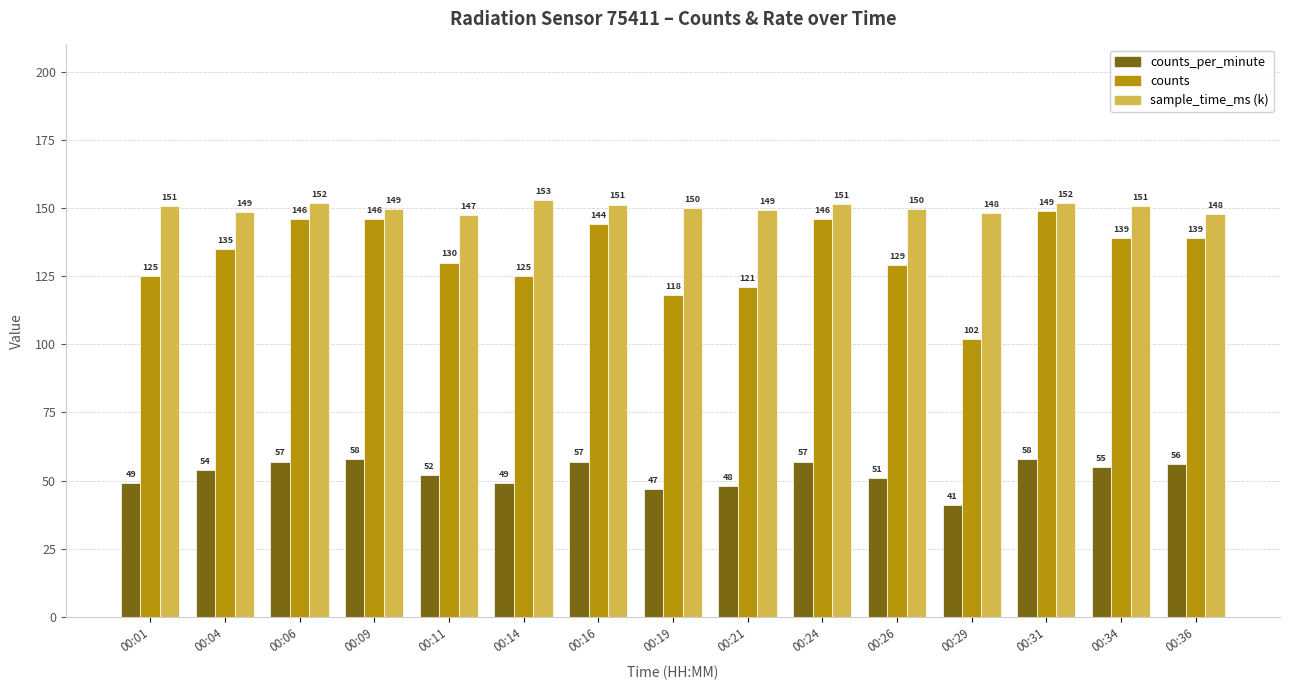

How many distinct data groups are displayed?

3